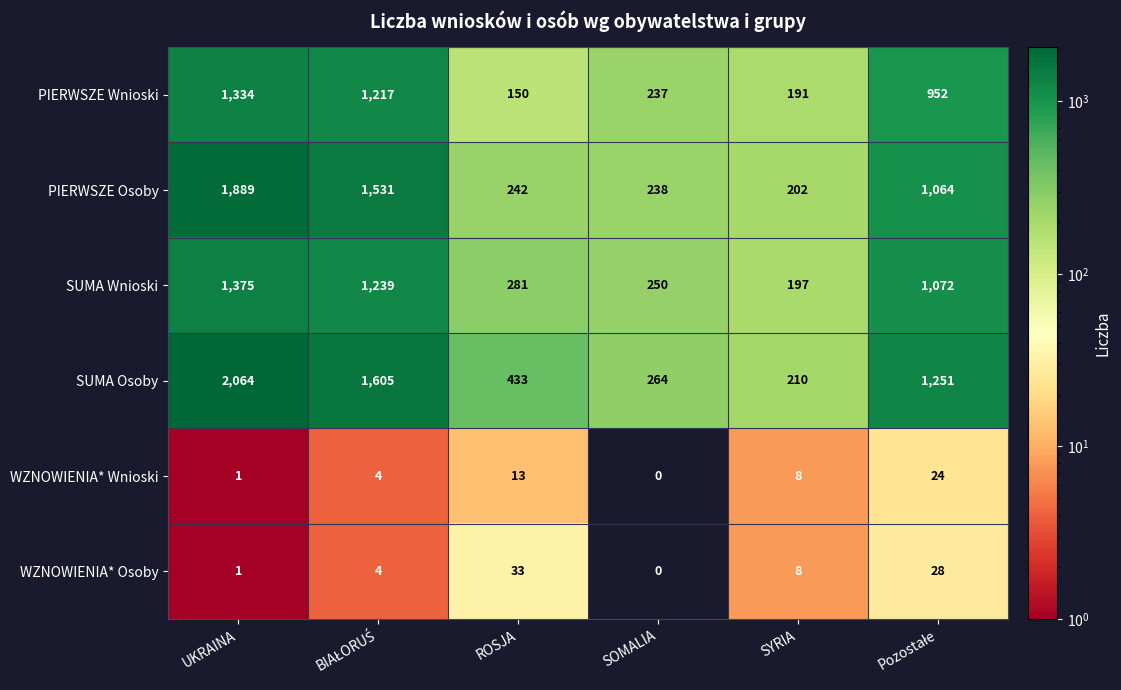

Which series has the largest total across all categories?

SUMA Osoby